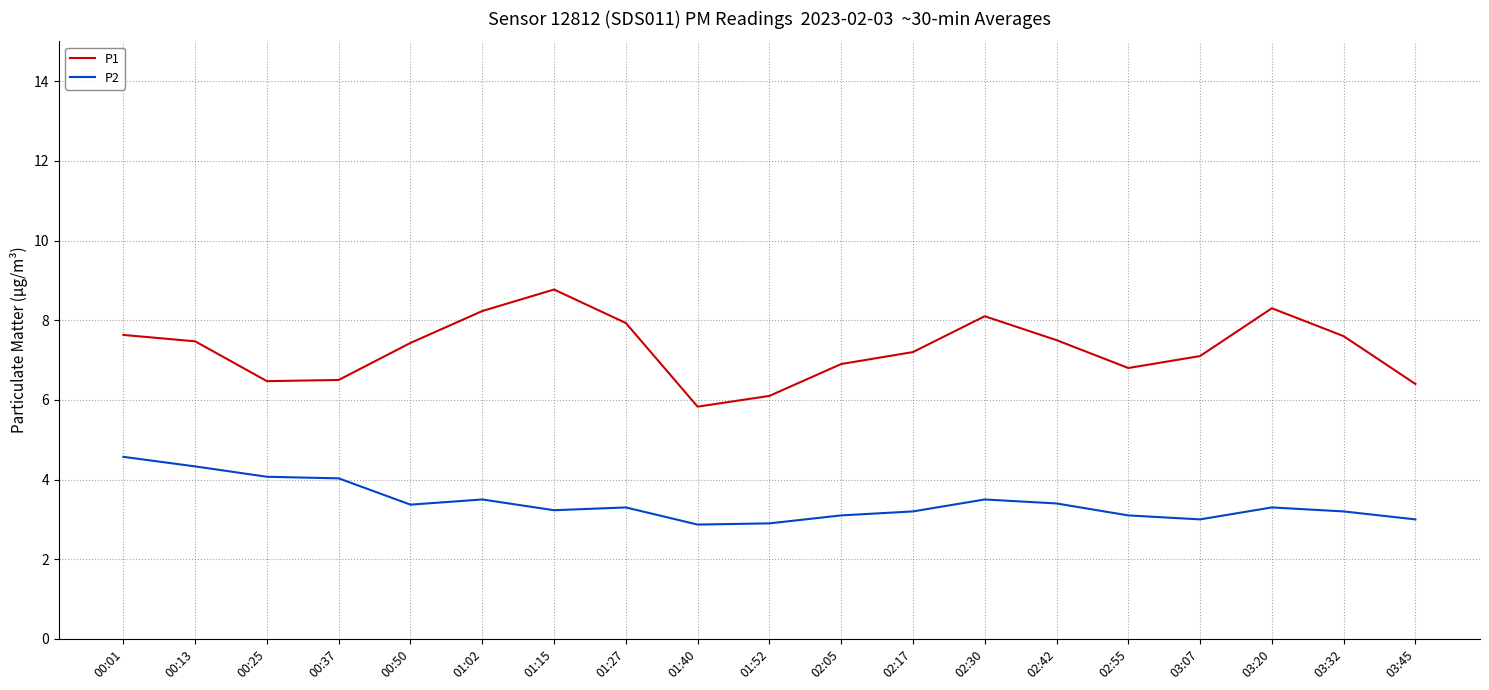

At which category does the chart reach its peak across all series?

01:15